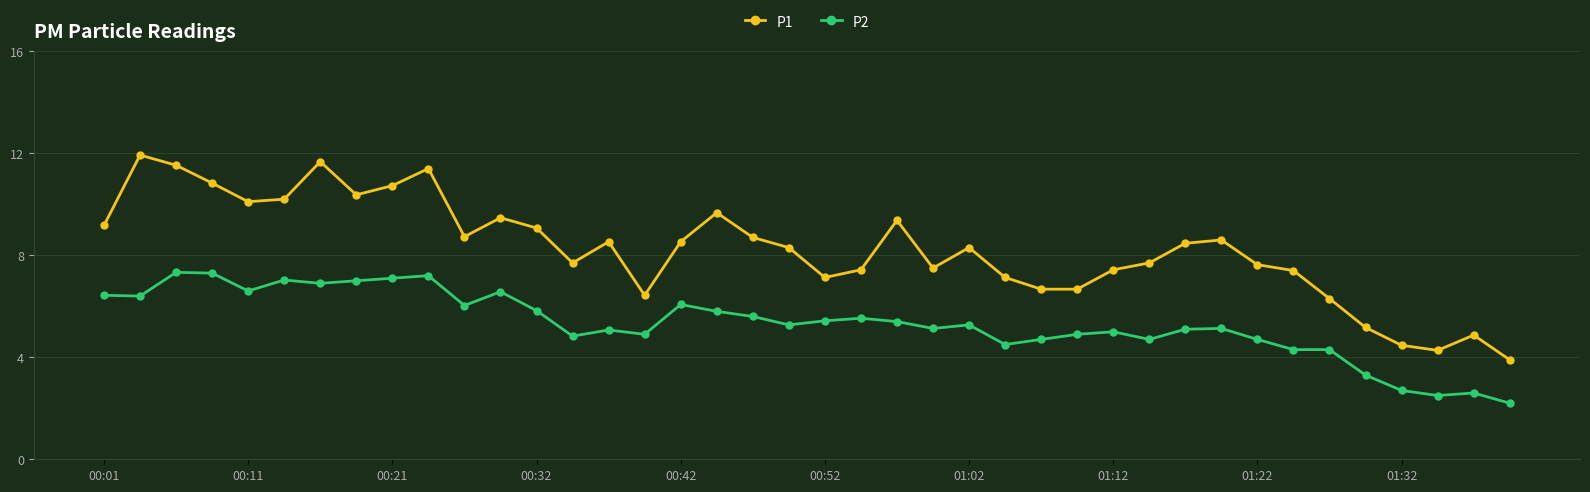

True or false: P2 and P1 cross at least once.

False